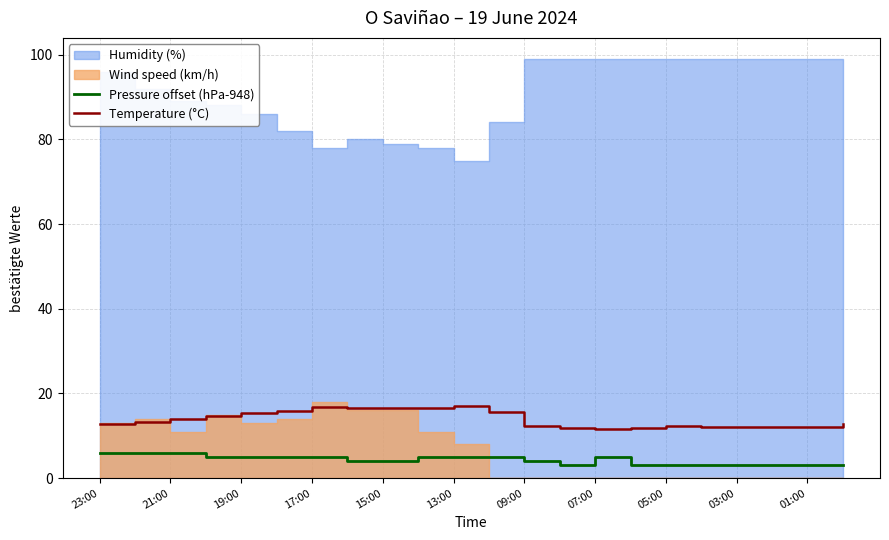

True or false: Pressure offset (hPa-948) and Temperature (°C) intersect in this chart.

False